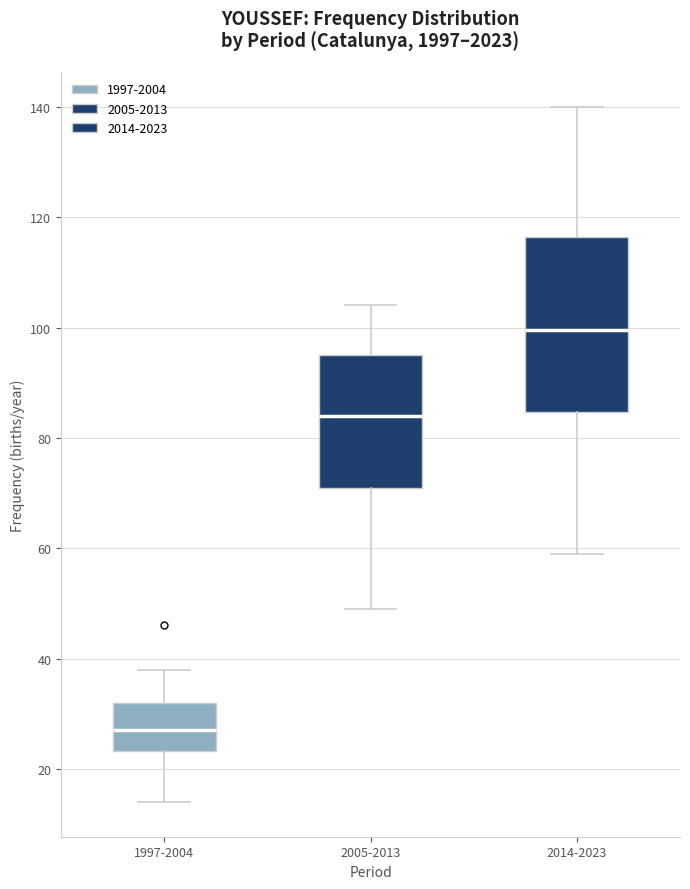

Which box has the lowest median line?

1997-2004